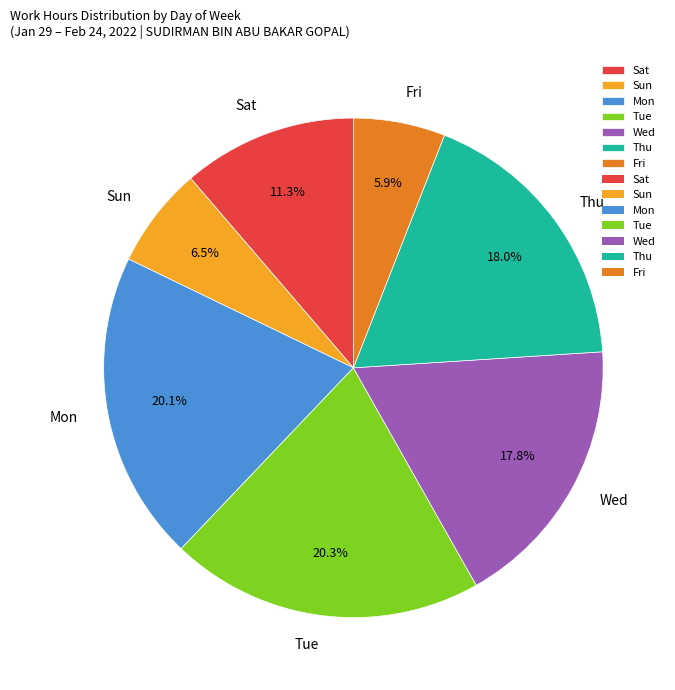

To the nearest percent, what portion does Tue represent?

20%